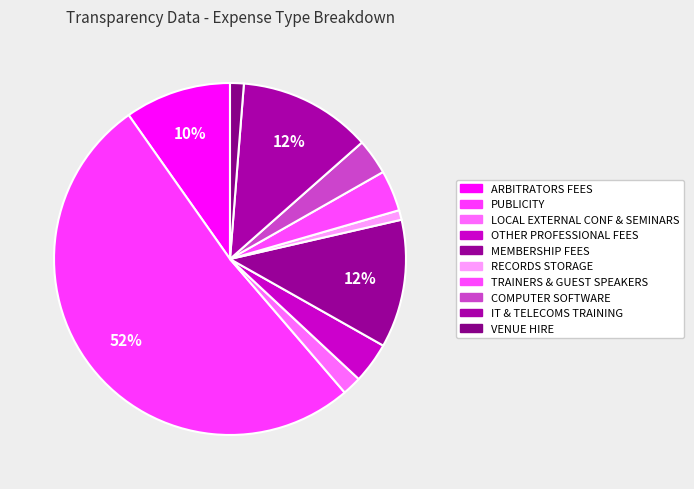

What percentage is NOT represented by IT & TELECOMS TRAINING?

87.8%